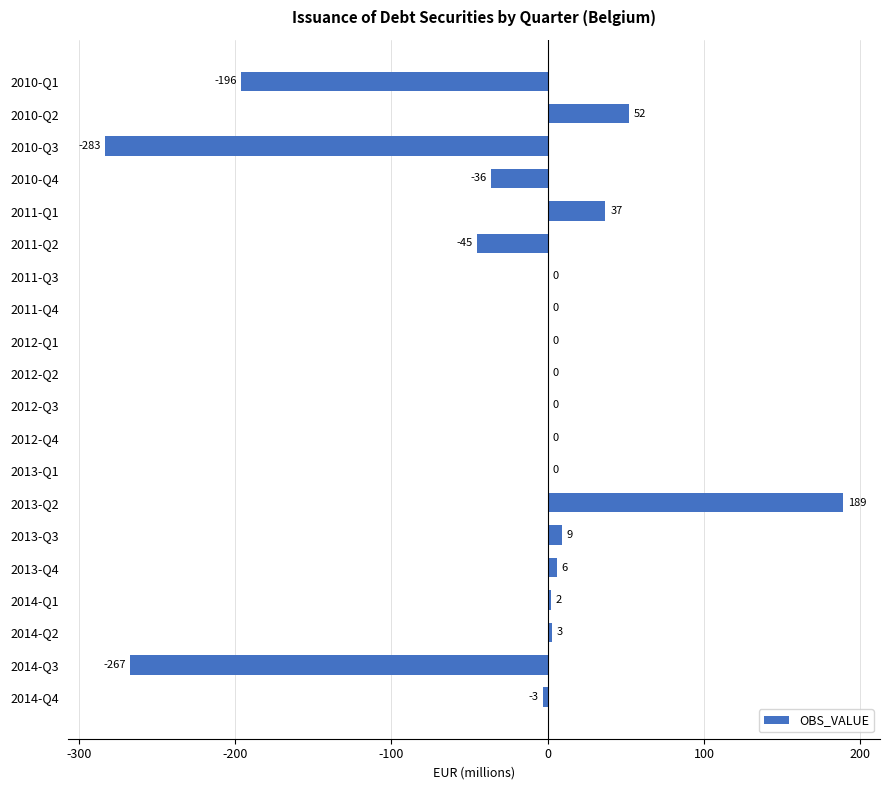

Count the number of categories in the chart.

20